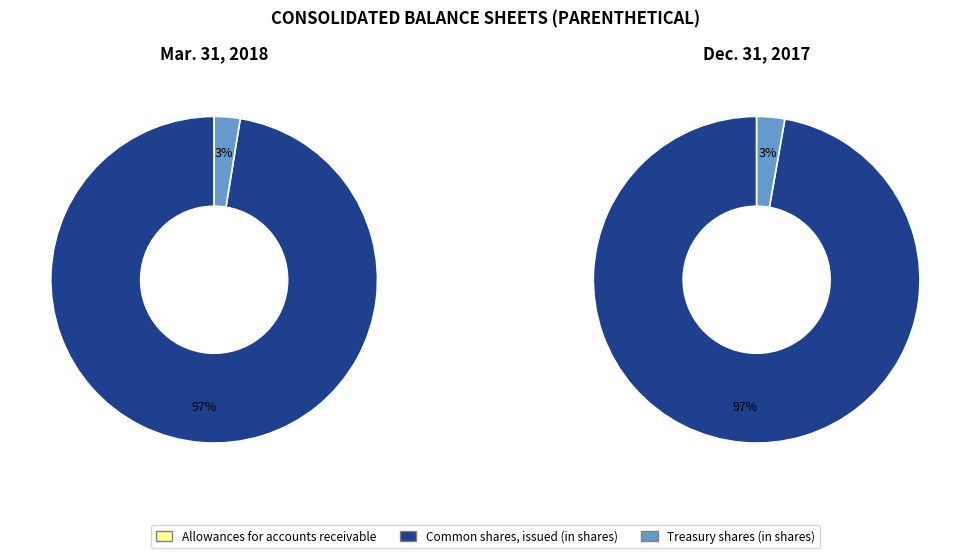

To the nearest percent, what portion does Common shares, issued (in shares) represent?

97%